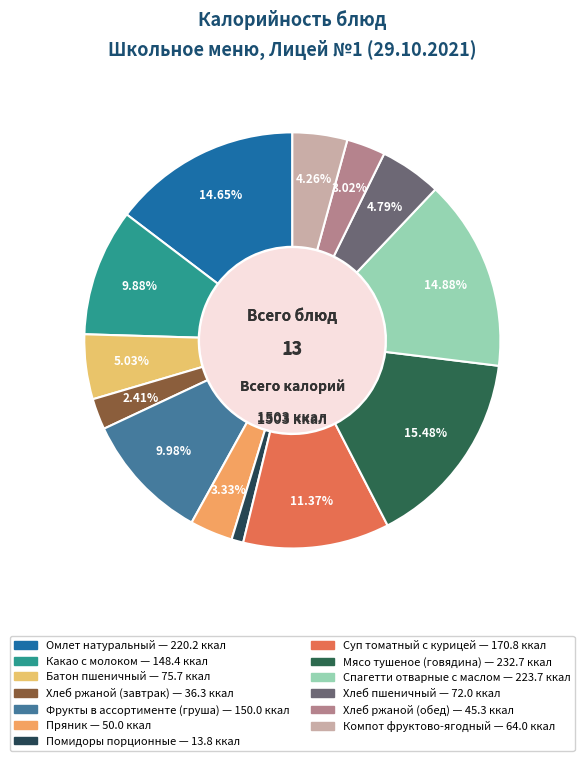

True or false: Какао с молоком accounts for 10% of the total.

True